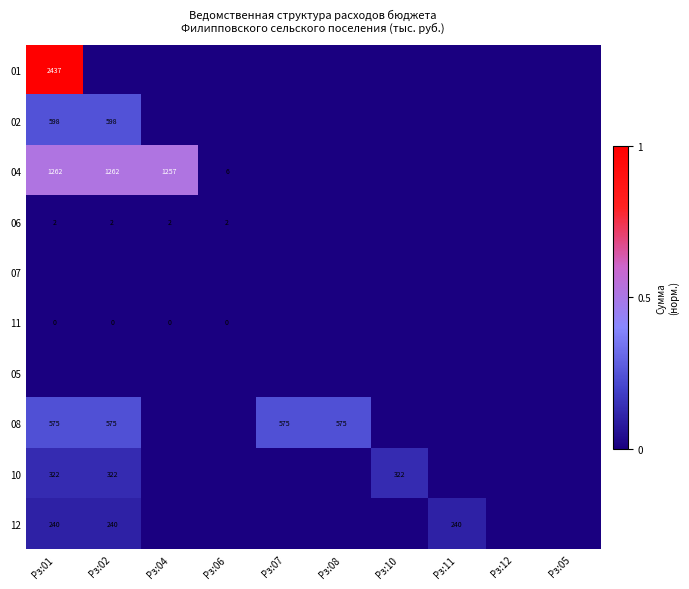

What is the total value across all series at Рз:08?

0.2